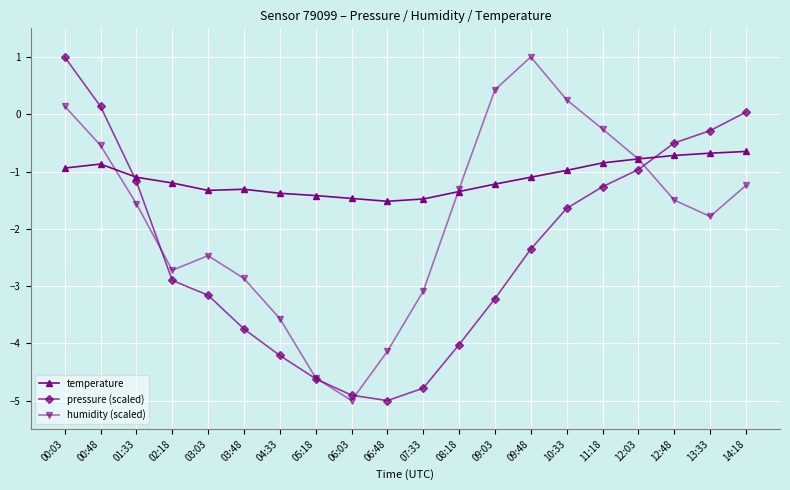

What position from the right is 08:18?

9